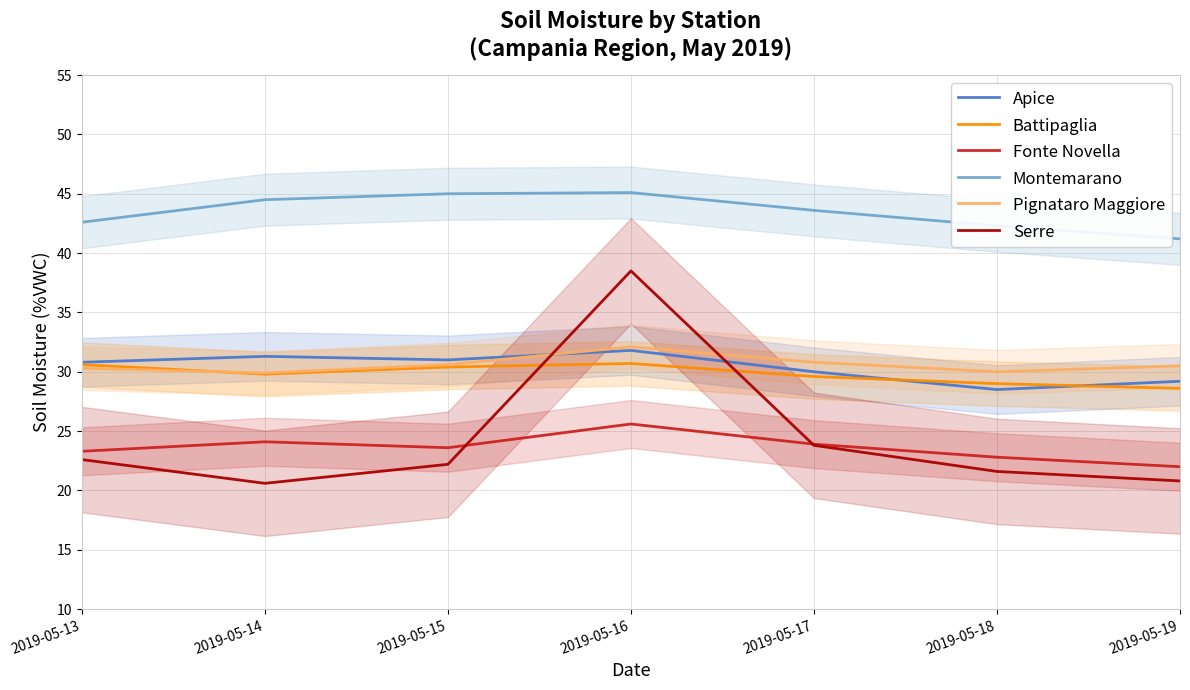

Reading right to left, transcribe all the data shown in this chart.

Apice: 29.2	28.5	30.0	31.8	31.0	31.3	30.8
Battipaglia: 28.6	29.0	29.6	30.7	30.4	29.8	30.6
Fonte Novella: 22.0	22.8	23.9	25.6	23.6	24.1	23.3
Montemarano: 41.2	42.3	43.6	45.1	45.0	44.5	42.6
Pignataro Maggiore: 30.5	30.0	30.8	32.1	30.6	29.9	30.3
Serre: 20.8	21.6	23.8	38.5	22.2	20.6	22.6